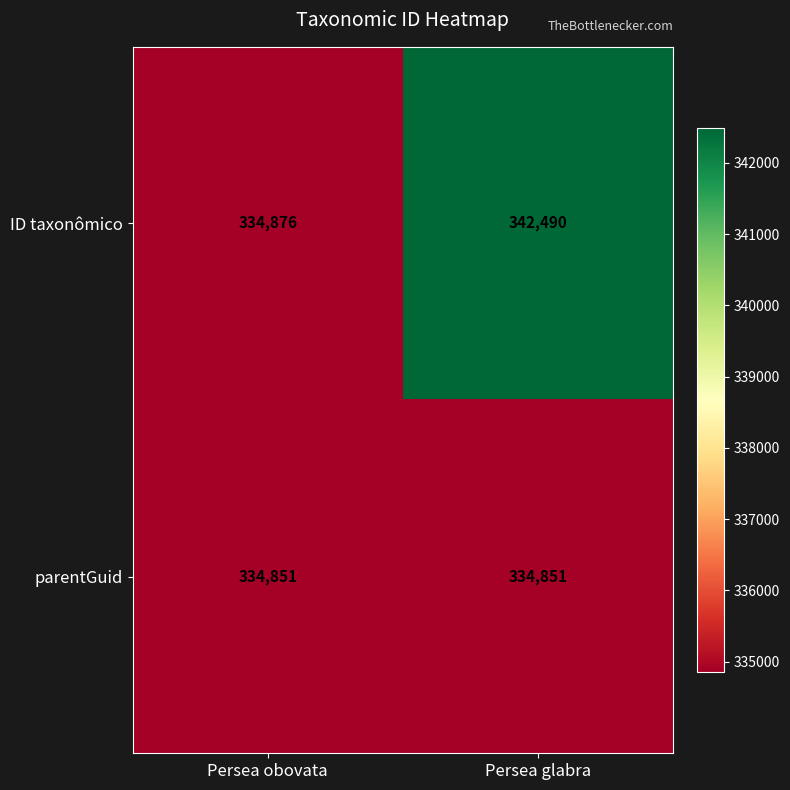

At how many categories does at least one series exceed 336969?

1